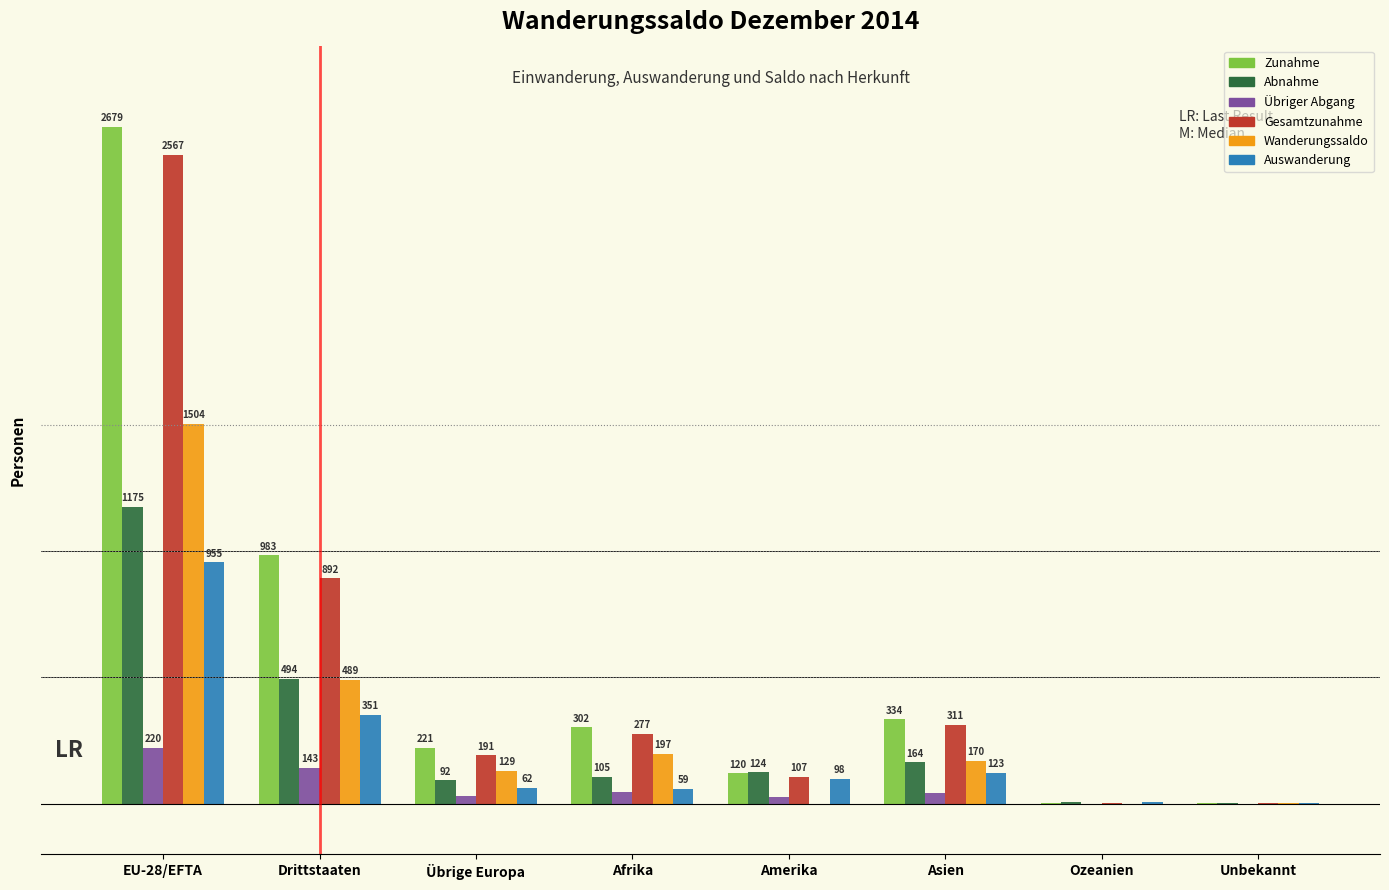

Which series has the largest total across all categories?

Zunahme